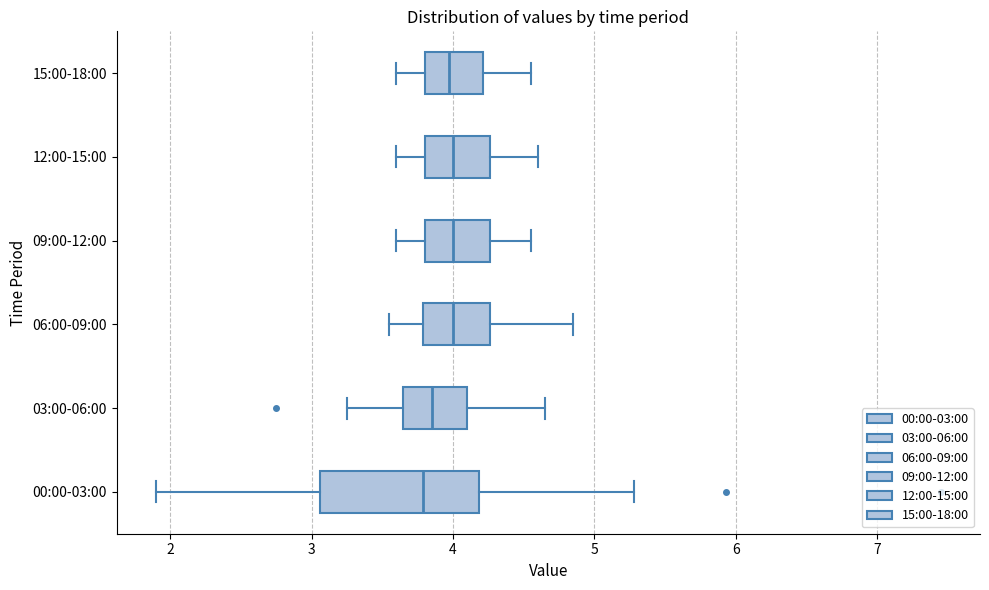

Comparing the boxes themselves (not the whiskers), which one is the widest?

00:00-03:00